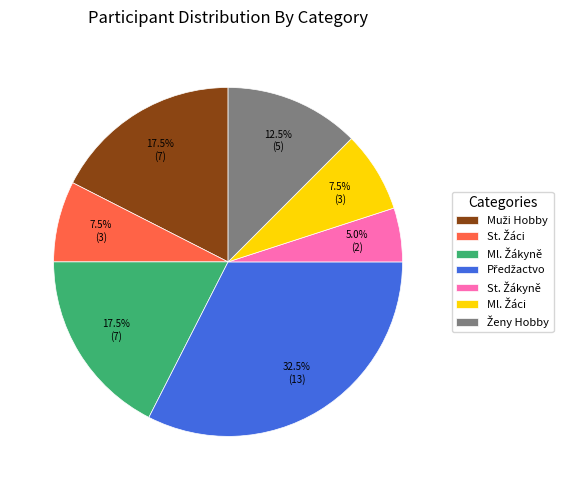

How many segments does this pie chart have?

7